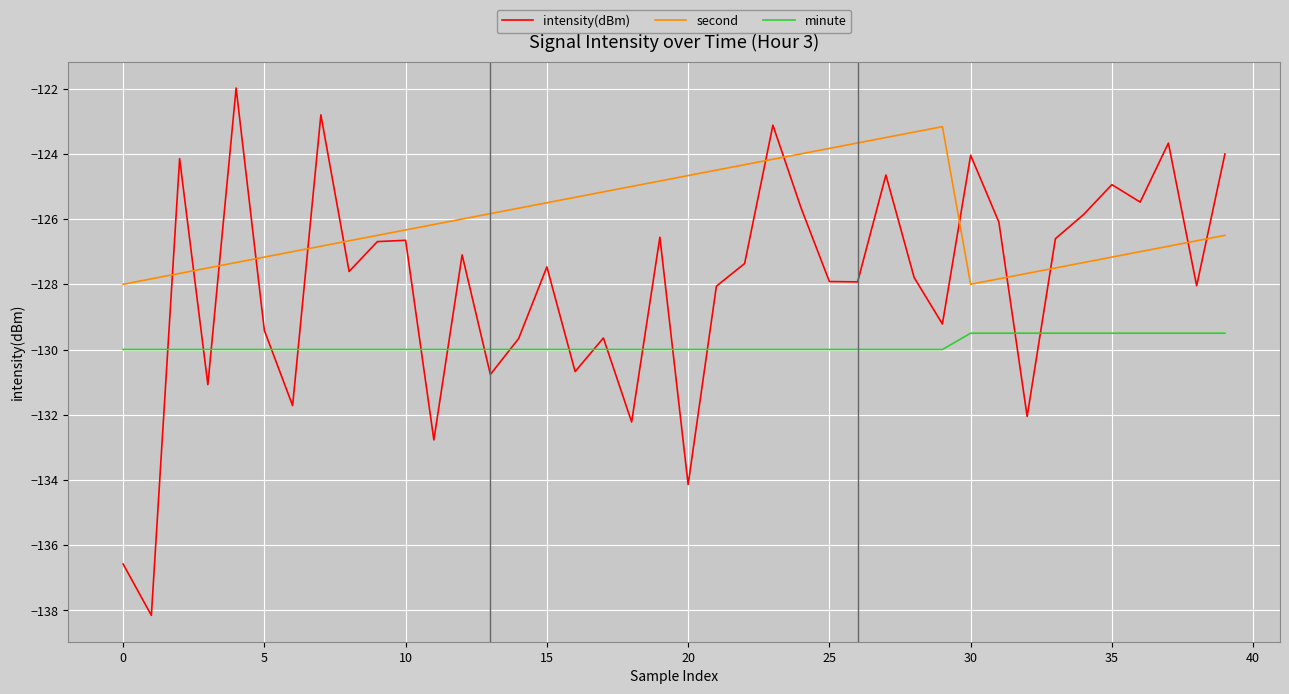

What is the highest value of the intensity(dBm) series?

-122.0